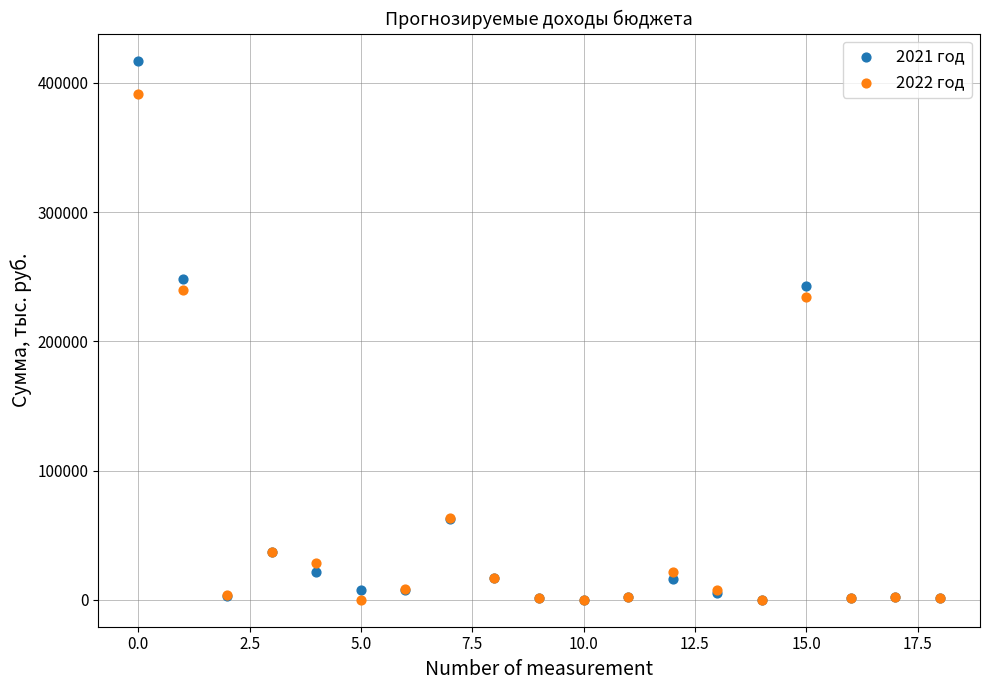

Across all series, what Y value is closest to 208618?

234088.2